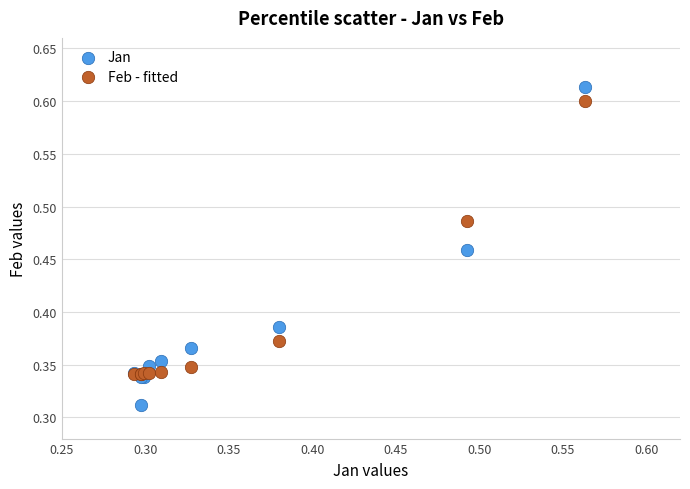

Which series has the largest Y range (max minus min)?

Jan